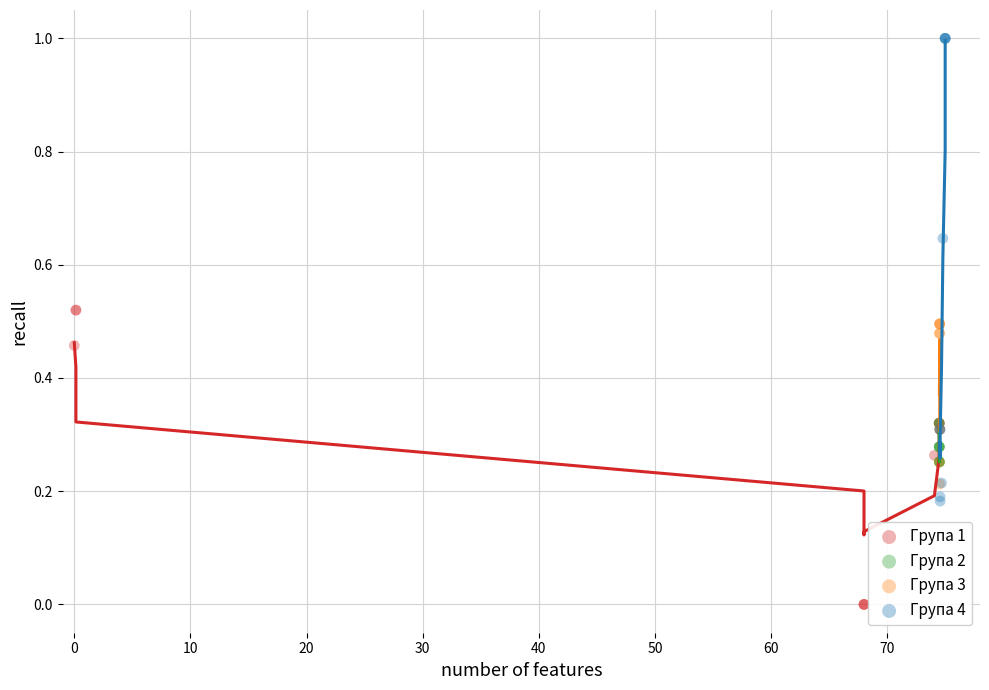

Which series has the largest Y range (max minus min)?

Група 4